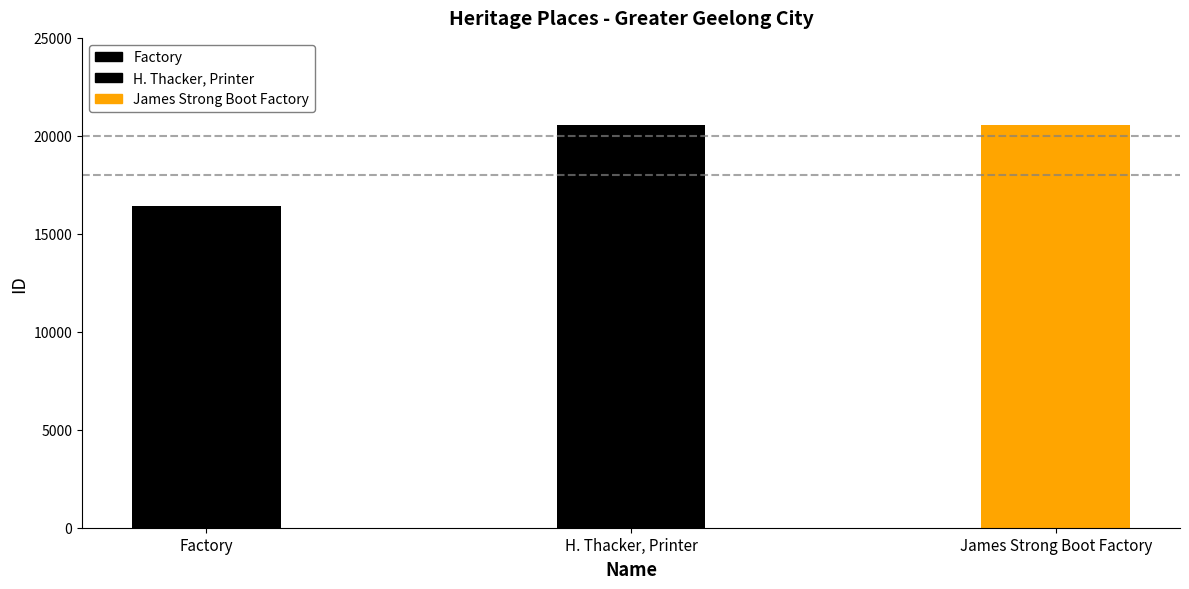

What is the ratio of the value at Factory to the value at H. Thacker, Printer?

0.8